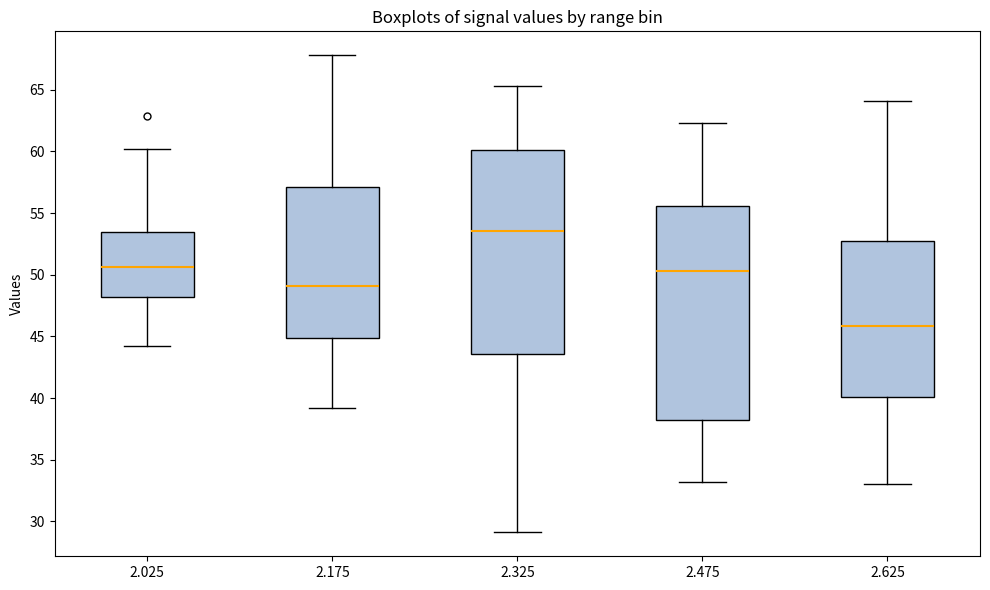

Where does the median line of the box at x = 2.175 sit on the y-axis? The values are not printed on the chart, so give them approximately, as read against the axis.

49.0